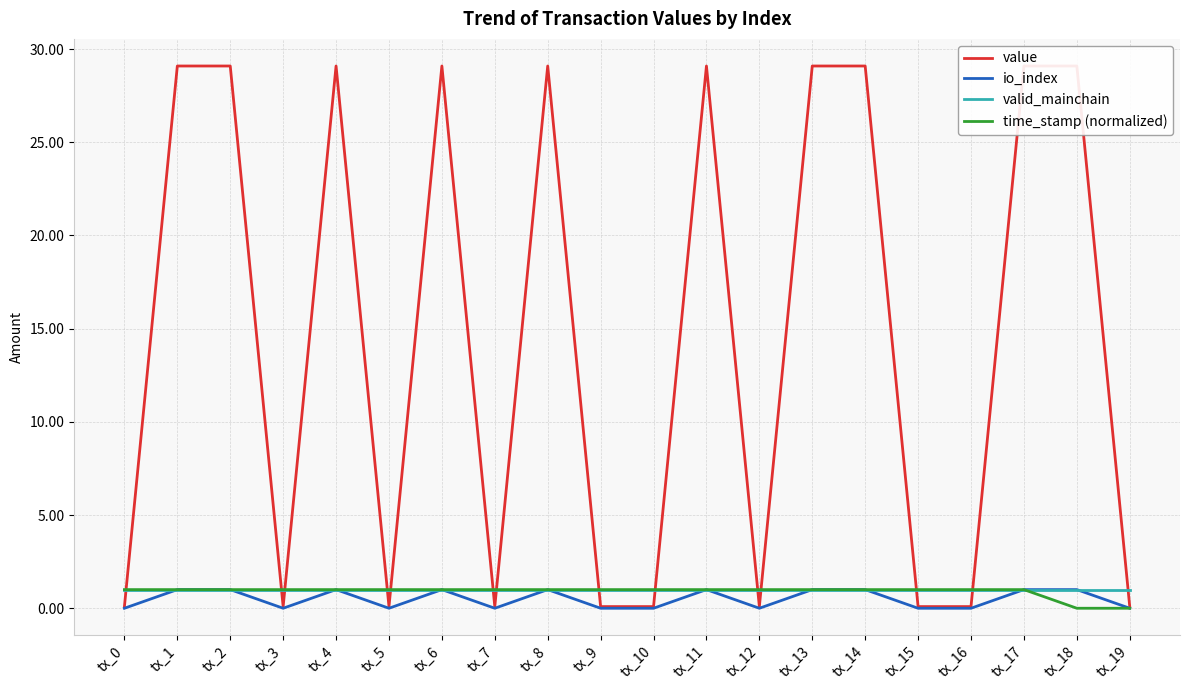

What is the total value across all series at tx_0?

2.1